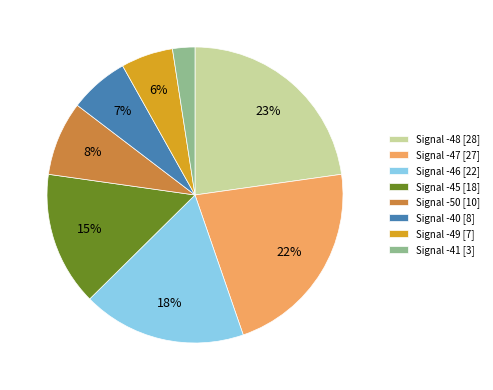

To the nearest percent, what is the average slice percentage?

12%